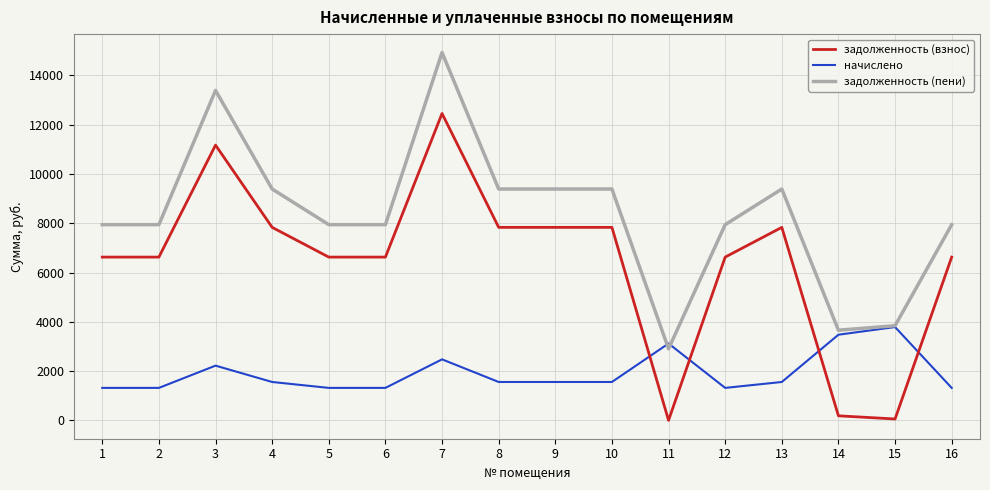

True or false: задолженность (взнос) has more than 0 points higher than both neighbors.

True